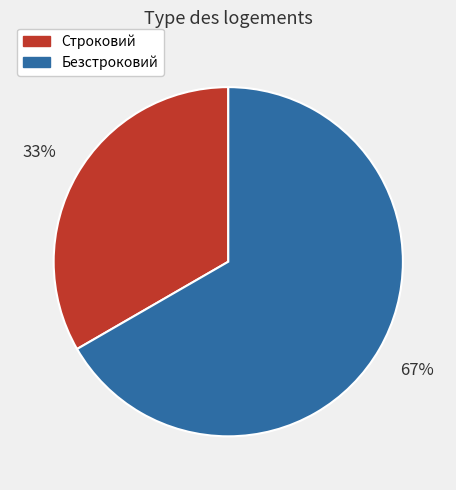

Which slice is the largest?

Безстроковий